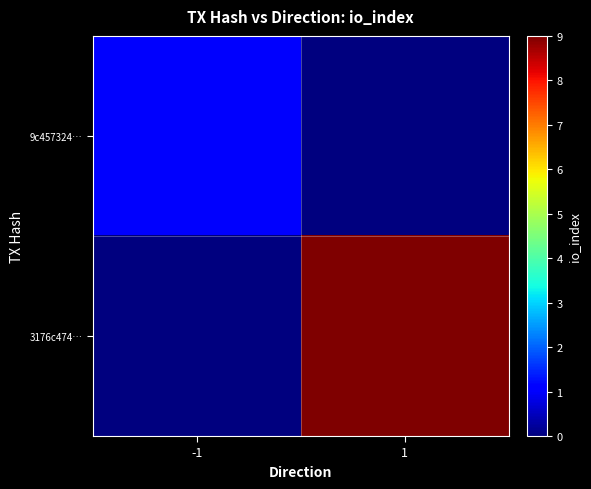

How many distinct data groups are displayed?

2